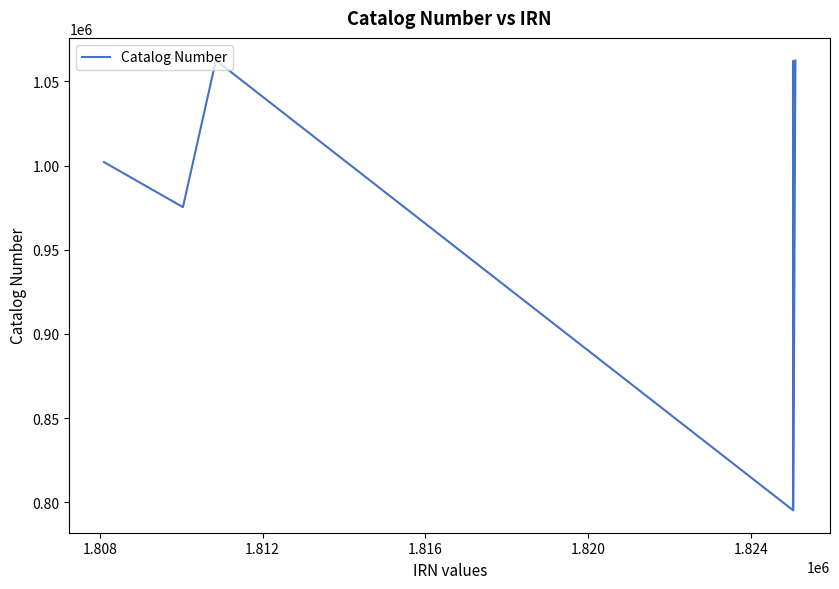

What is the maximum value shown in the chart?

1062511